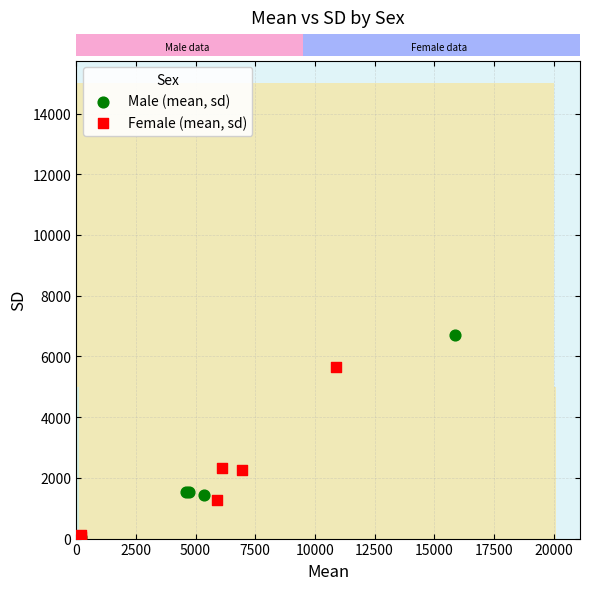

Which series has the largest Y range (max minus min)?

Male (mean, sd)